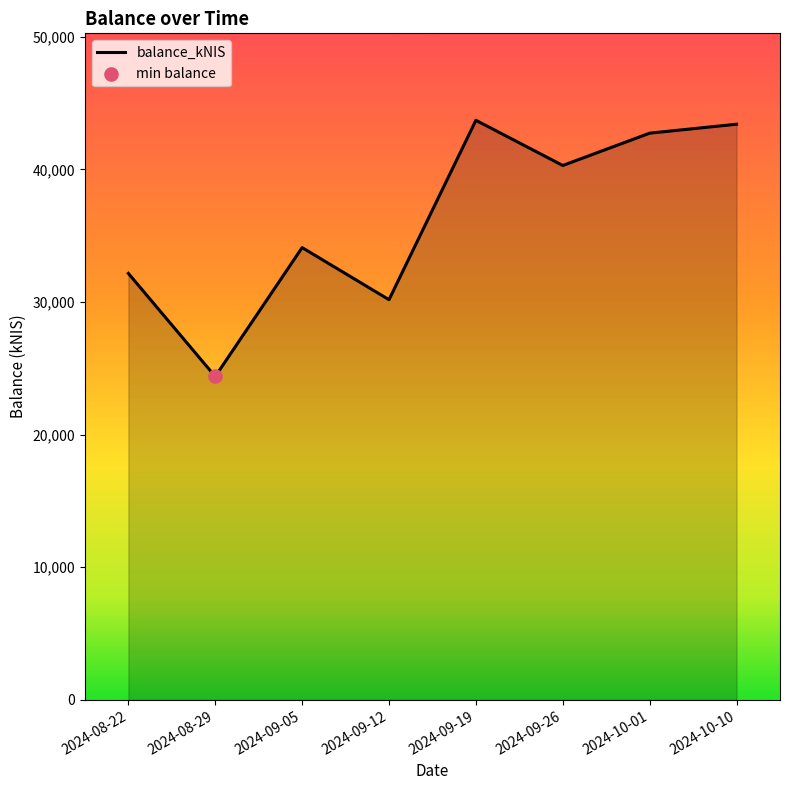

What is the change in value from 2024-09-12 to 2024-10-10?

+13232.1